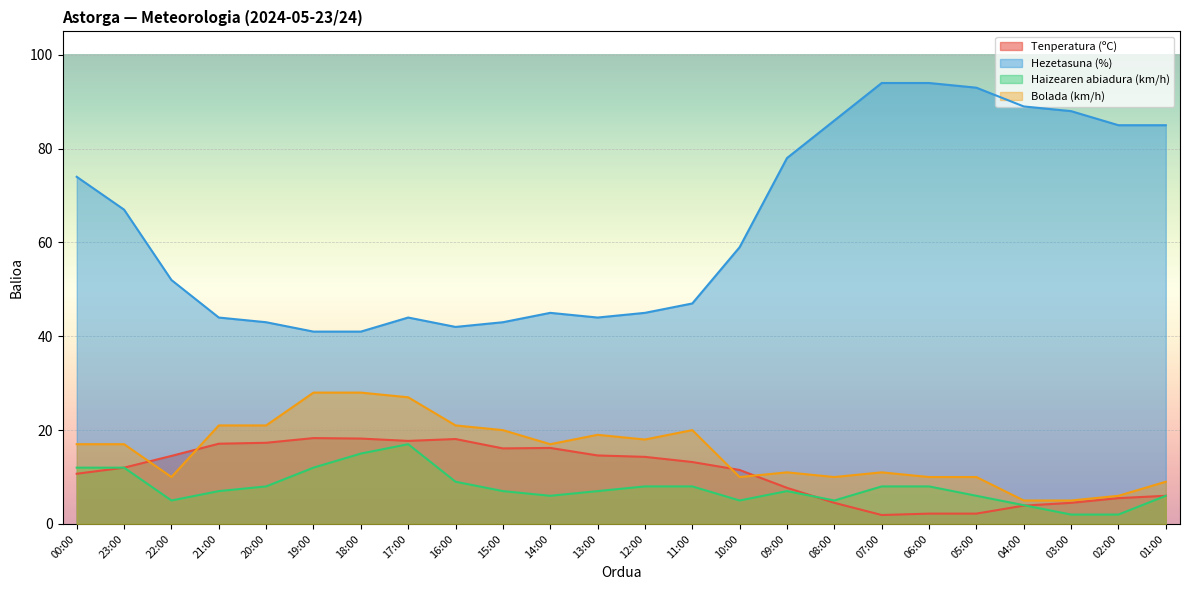

At how many categories does at least one series exceed 6?

24